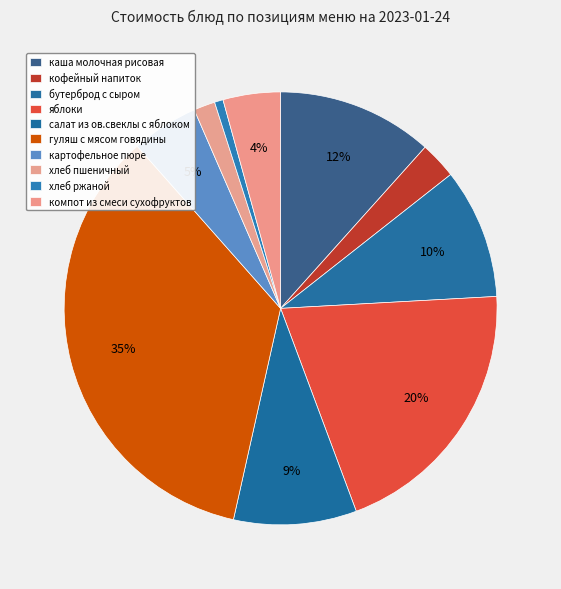

How many slices are in this pie chart?

10